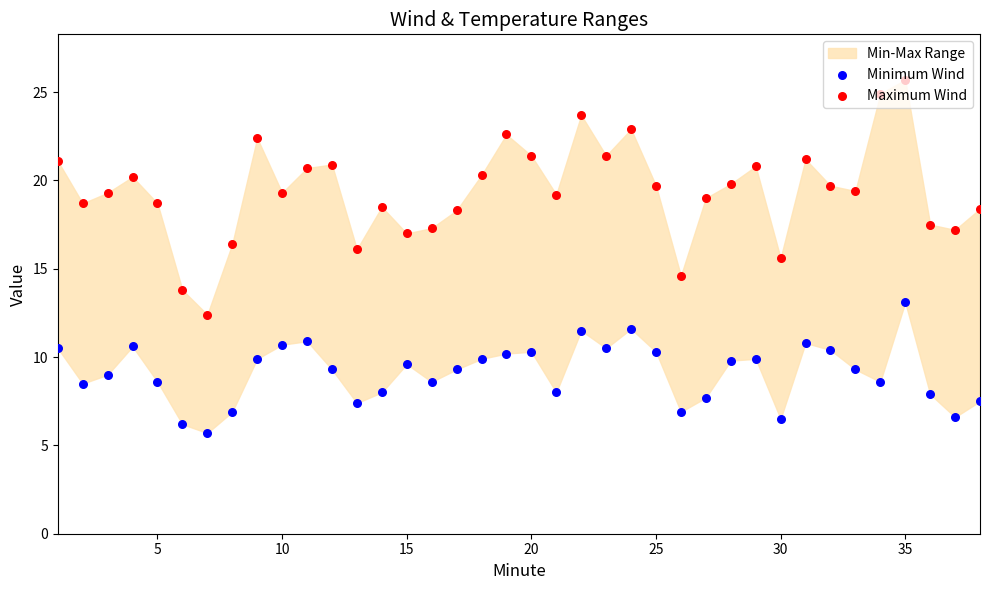

Which series contains the highest Y value?

Maximum Wind